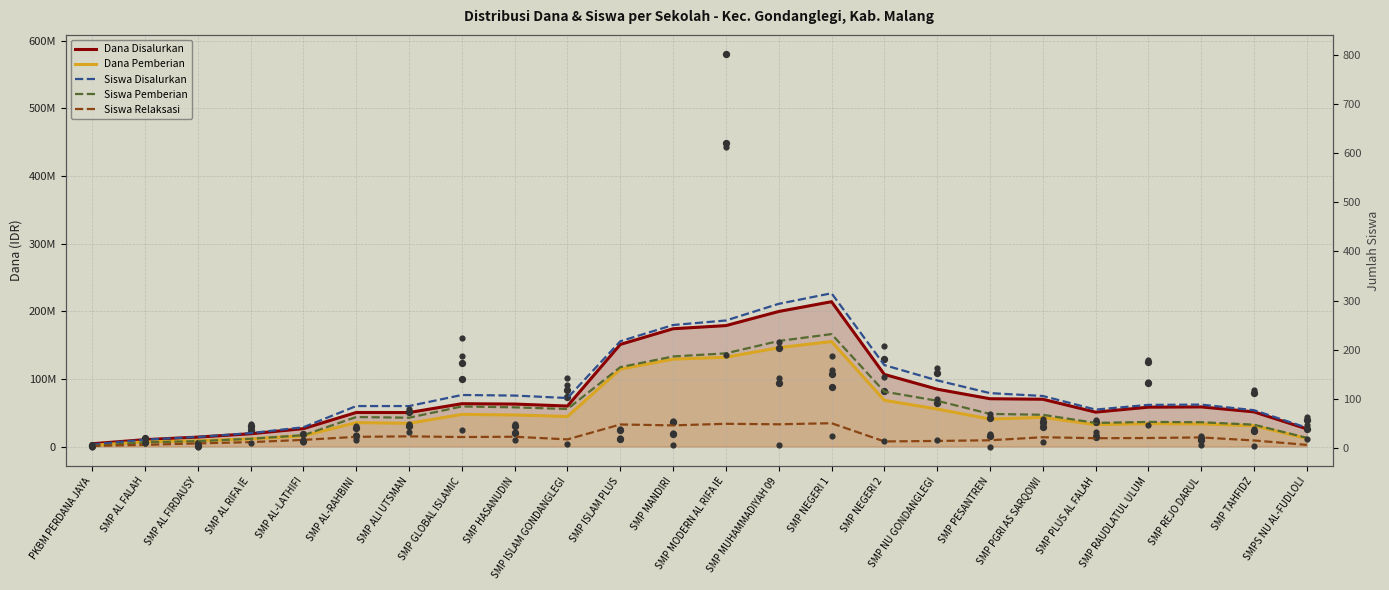

What is the total value across all series at SMP AL FALAH?

17100032.0